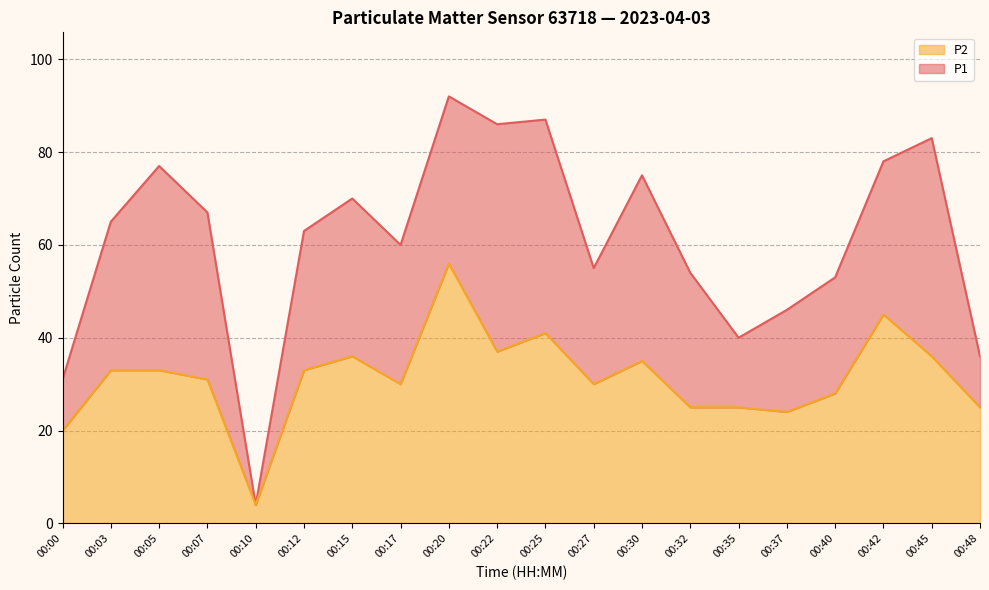

What are all the series names shown in the legend?

P2, P1